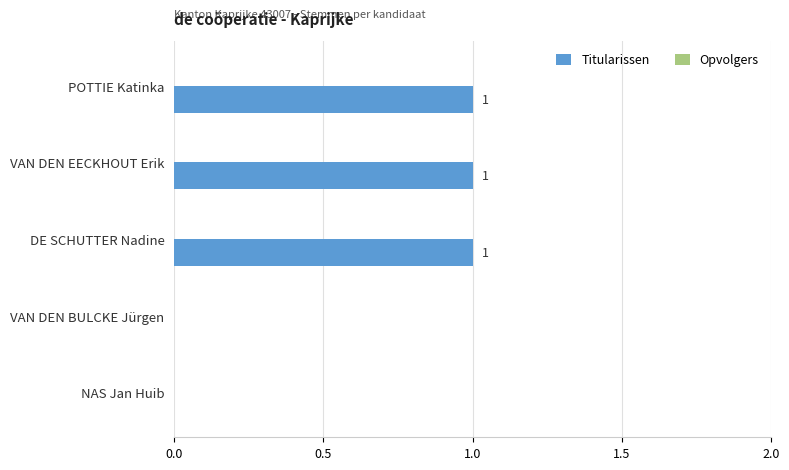

What is the ratio of the value at VAN DEN EECKHOUT Erik to the value at DE SCHUTTER Nadine?

1.0